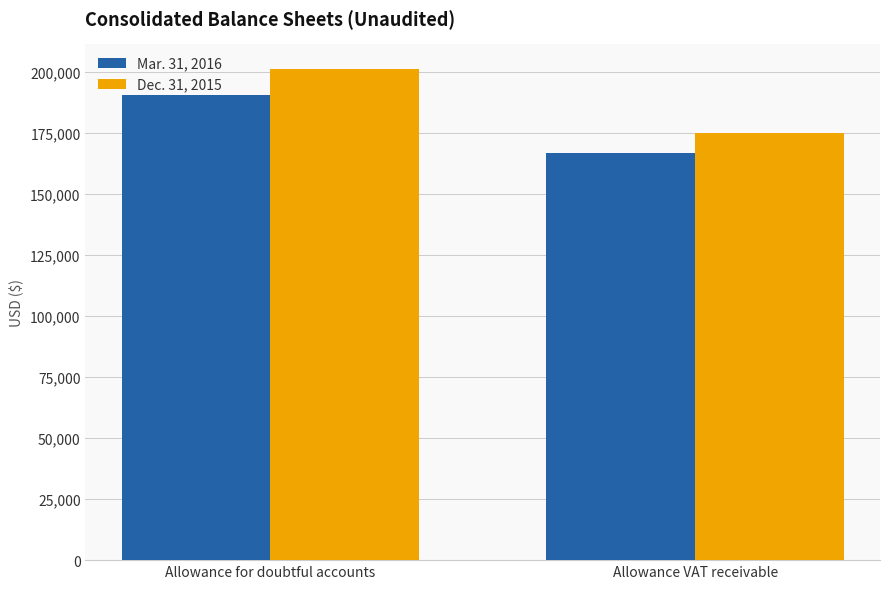

Is the value of Mar. 31, 2016 at Allowance for doubtful accounts greater than the value of Dec. 31, 2015 at Allowance VAT receivable?

Yes